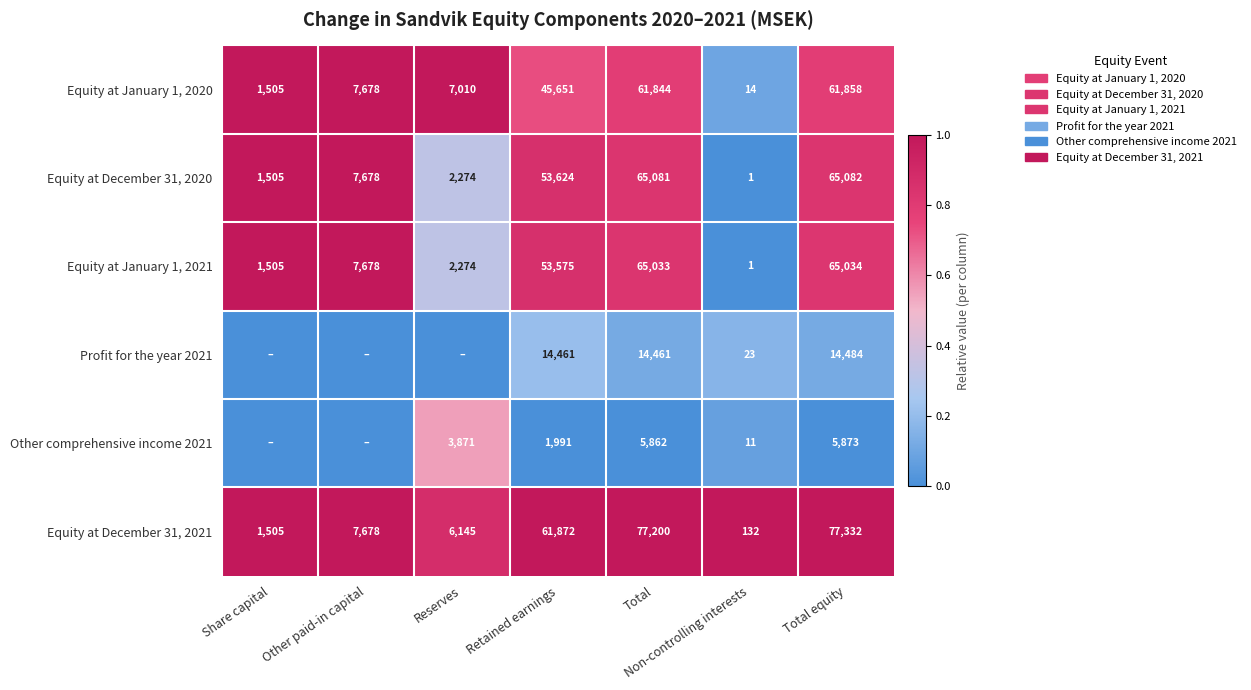

Between Retained earnings and Total, which series saw the biggest shift?

Equity at January 1, 2020